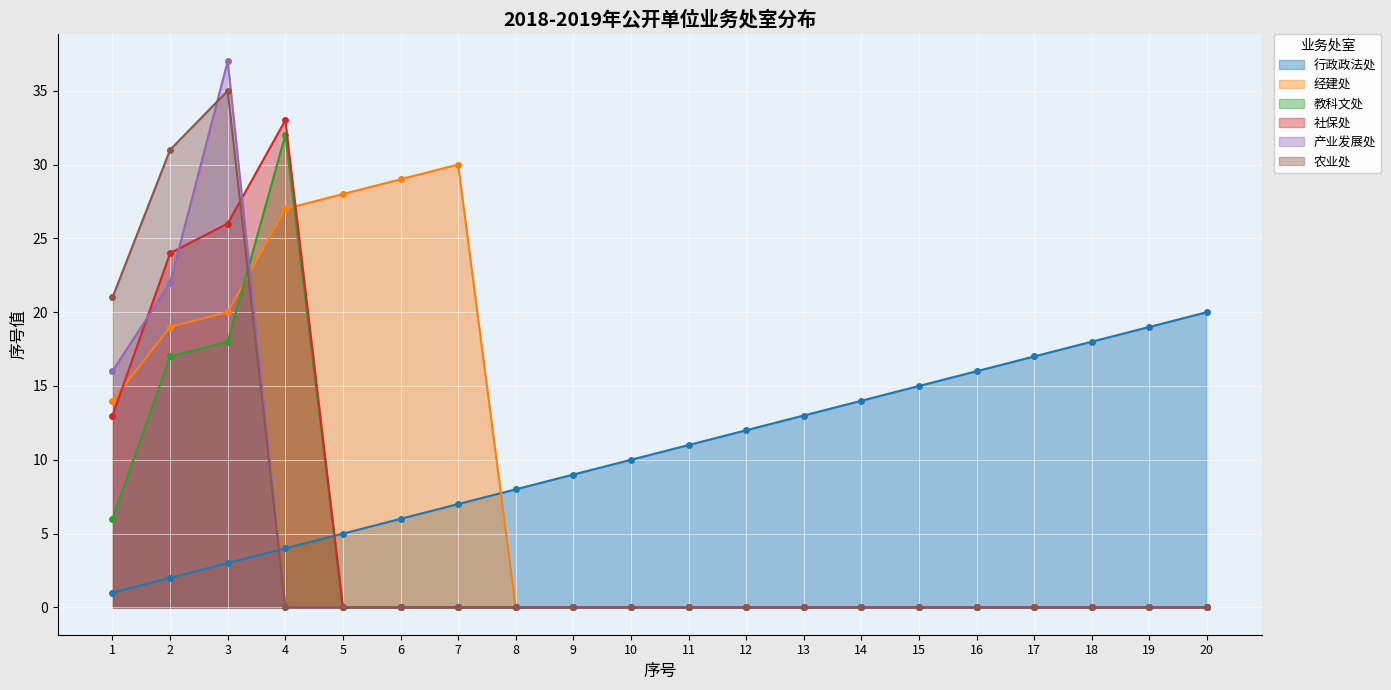

Which series has the widest spread of values?

产业发展处